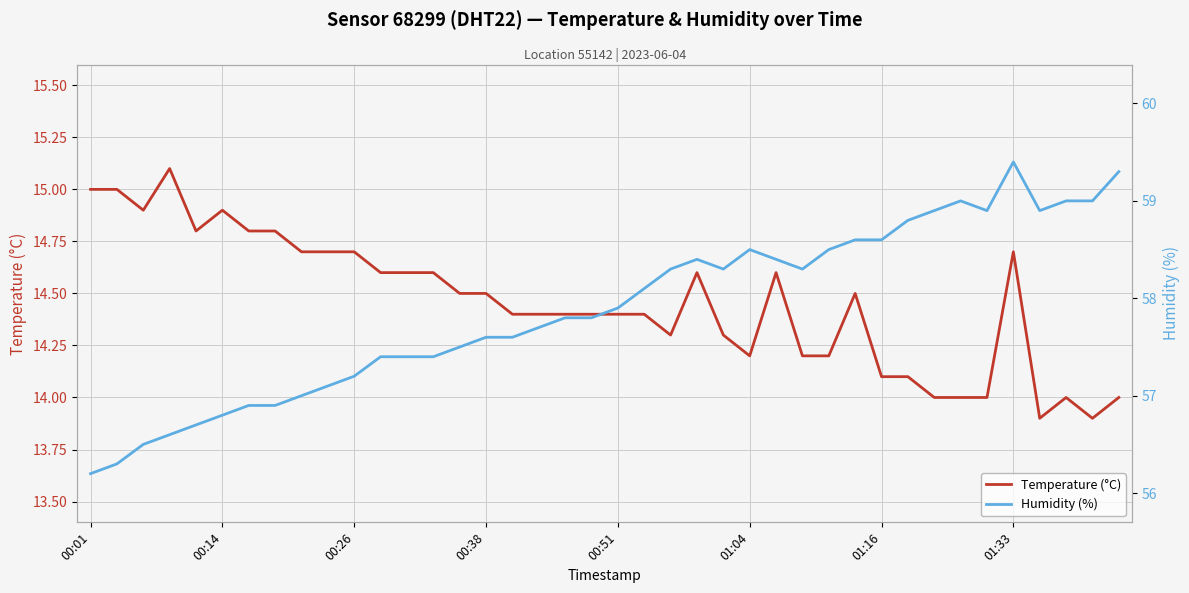

Reading right to left, what are all the values shown in this chart?

Temperature (°C): 14.0	13.9	14.0	13.9	14.7	14.0	14.0	14.0	14.1	14.1	14.5	14.2	14.2	14.6	14.2	14.3	14.6	14.3	14.4	14.4	14.4	14.4	14.4	14.4	14.5	14.5	14.6	14.6	14.6	14.7	14.7	14.7	14.8	14.8	14.9	14.8	15.1	14.9	15.0	15.0
Humidity (%): 59.3	59.0	59.0	58.9	59.4	58.9	59.0	58.9	58.8	58.6	58.6	58.5	58.3	58.4	58.5	58.3	58.4	58.3	58.1	57.9	57.8	57.8	57.7	57.6	57.6	57.5	57.4	57.4	57.4	57.2	57.1	57.0	56.9	56.9	56.8	56.7	56.6	56.5	56.3	56.2